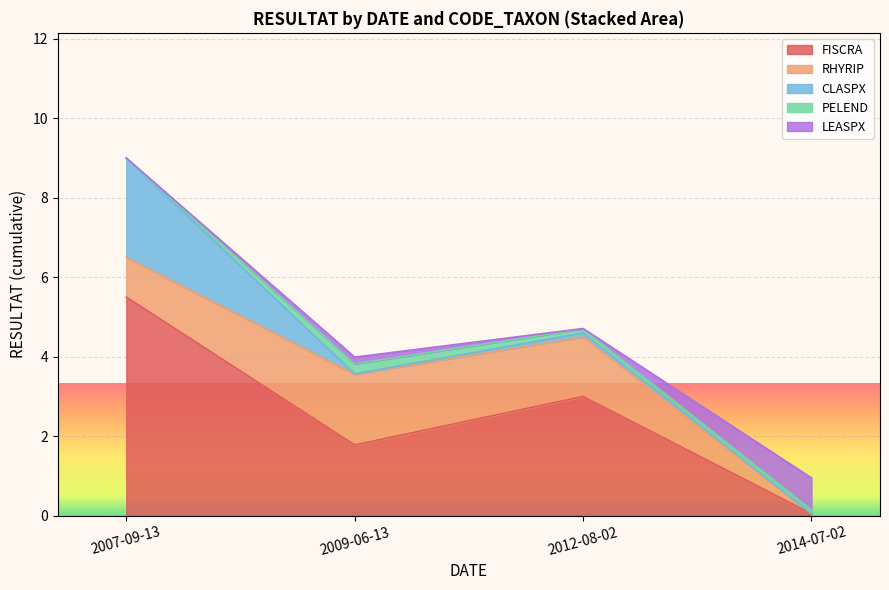

At which label is FISCRA closest to 2?

2009-06-13